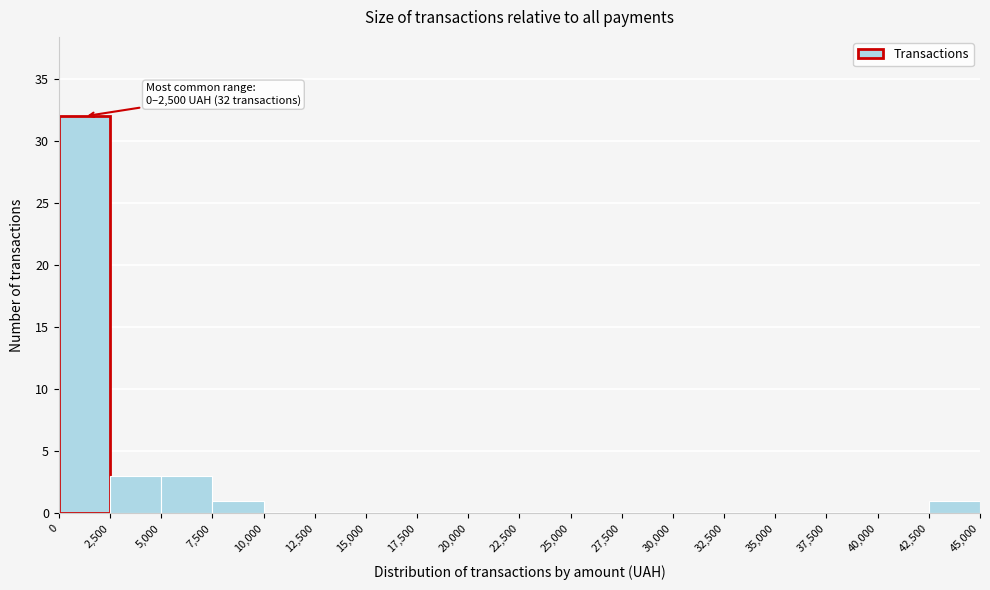

Which range on the x-axis has the tallest bar?

0 to 2,500